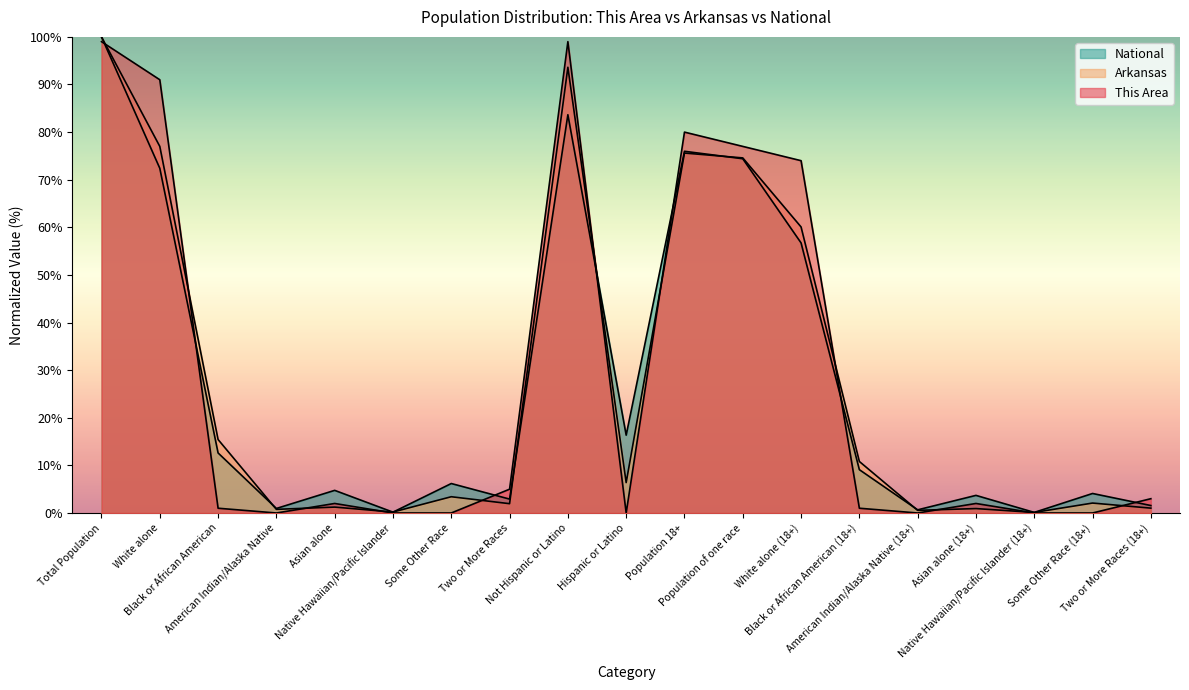

Where is This Area nearest to the value 49?

White alone (18+)